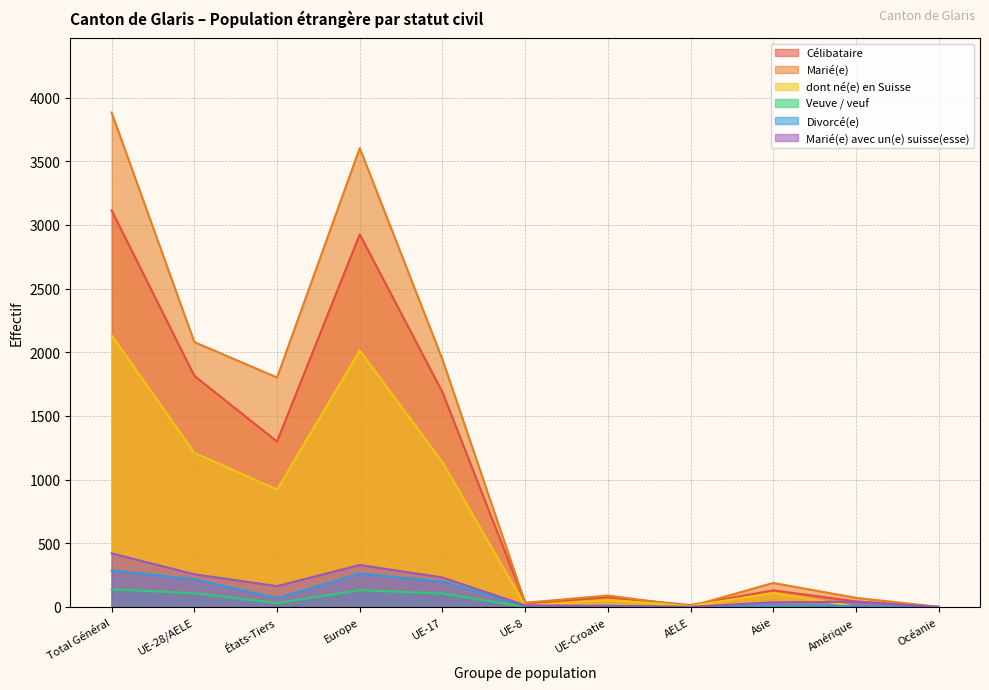

What is the sum of all dont né(e) en Suisse values?

7606